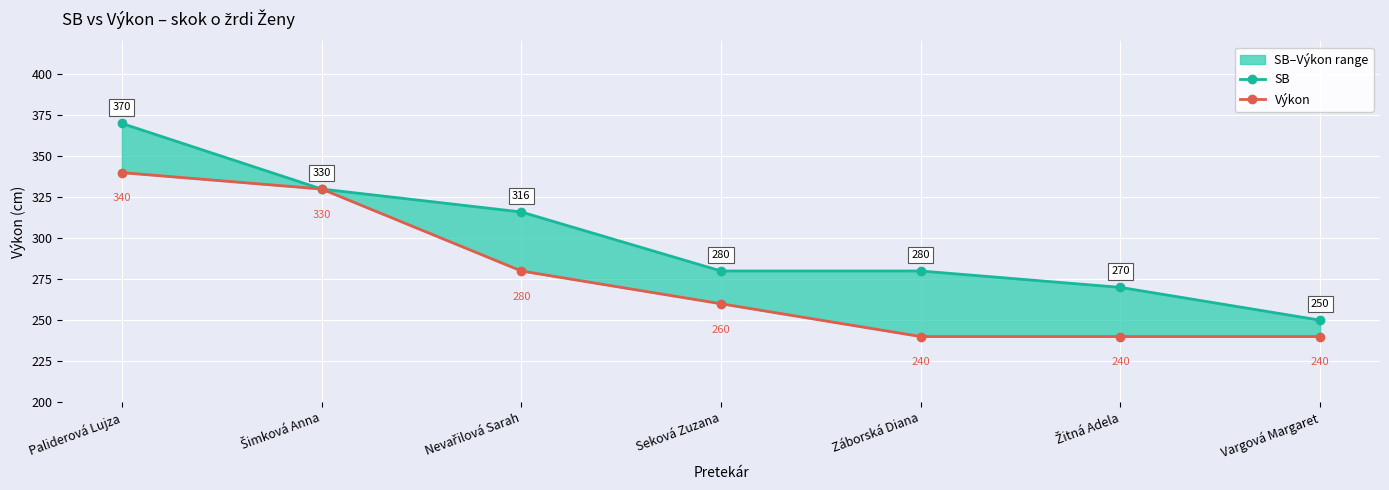

The SB series shows 504 at Nevařilová Sarah. True or false?

False